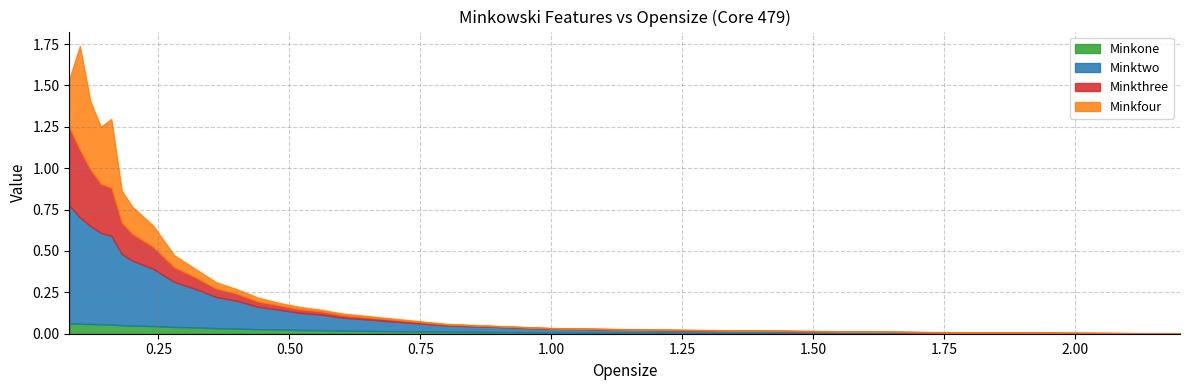

True or false: Minkfour and Minkone cross at least once.

True